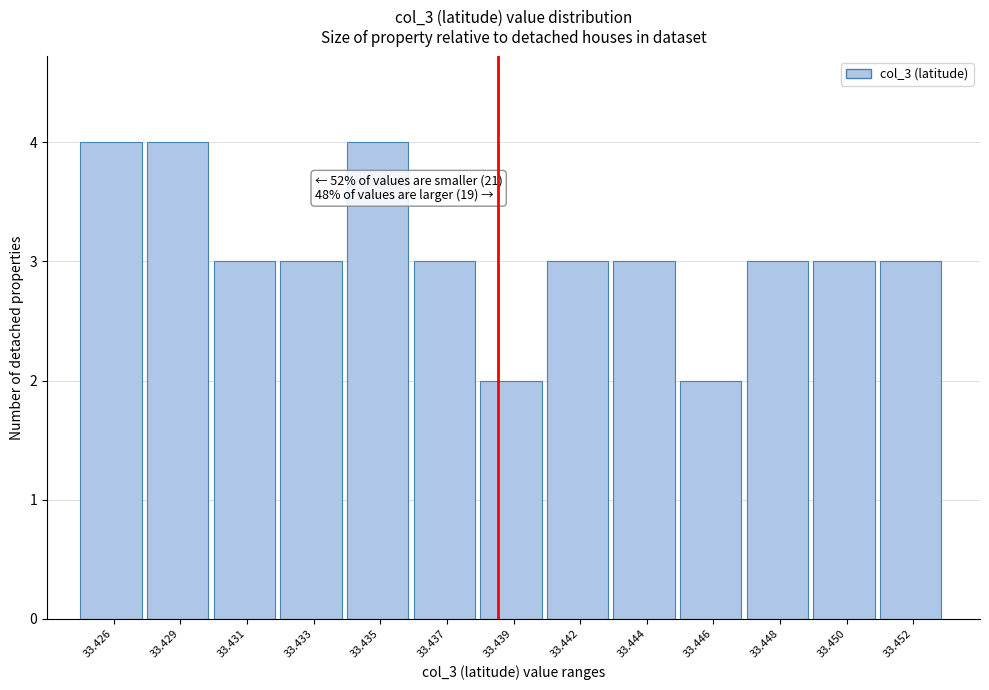

Reading right to left, transcribe all the data shown in this chart.

3	3	3	2	3	3	2	3	4	3	3	4	4